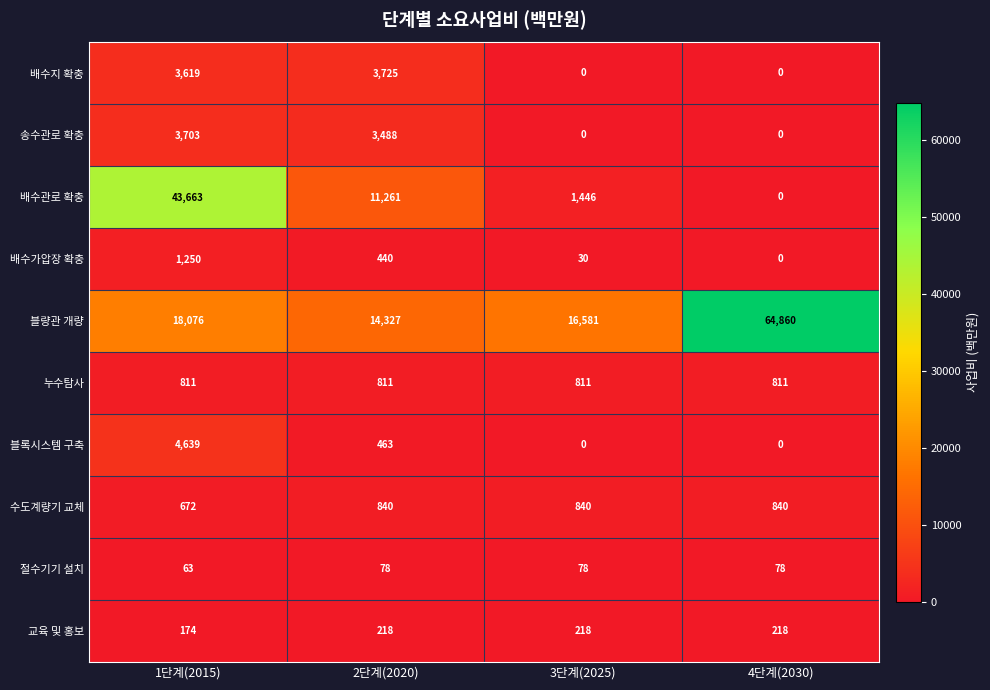

What is the total value across all series at 3단계(2025)?

20004